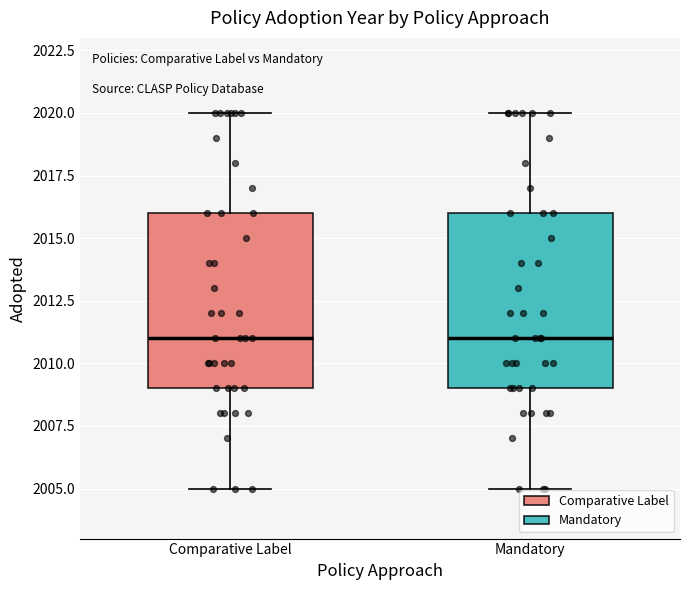

Where does the upper whisker of the box for Mandatory end on the y-axis? The values are not printed on the chart, so give them approximately, as read against the axis.

2020